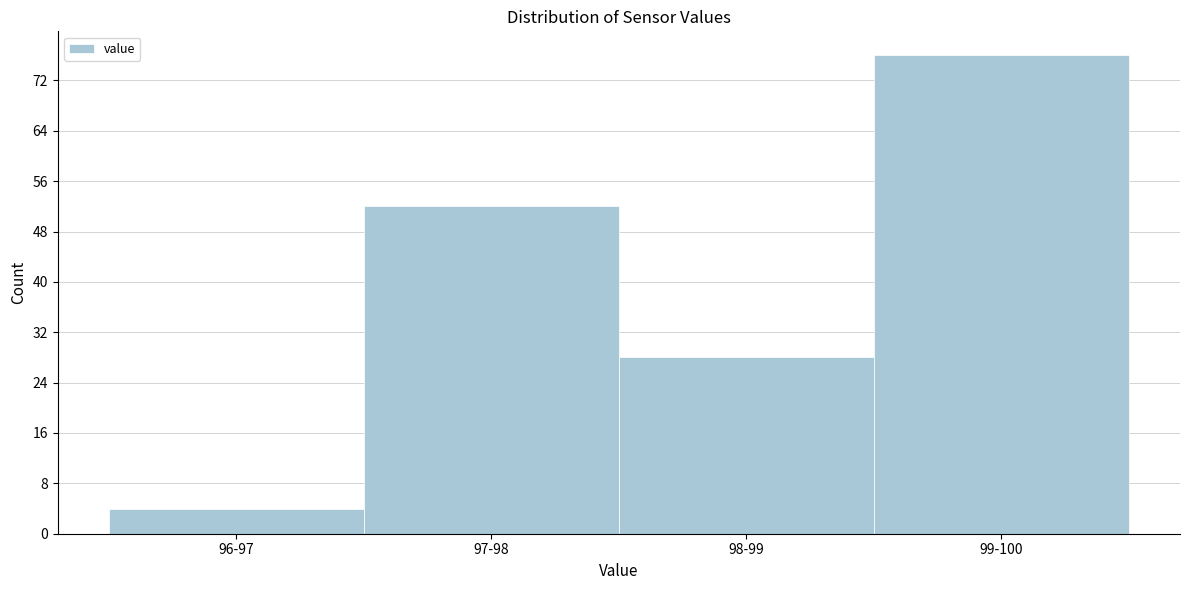

Reading left to right, list all the values displayed in this chart.

96-97=4	97-98=52	98-99=28	99-100=76